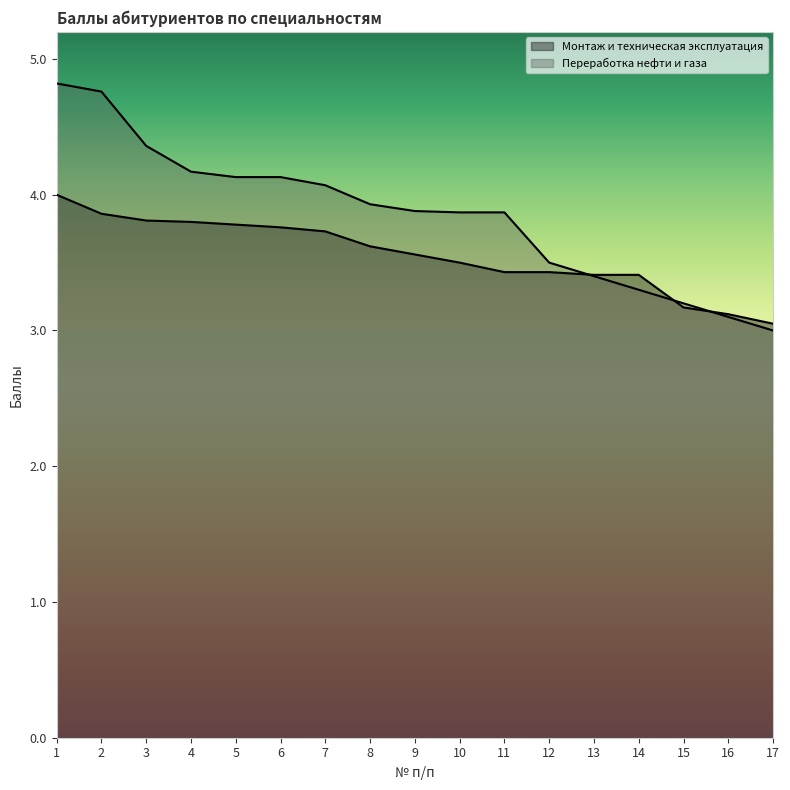

Which series has the widest spread of values?

Переработка нефти и газа